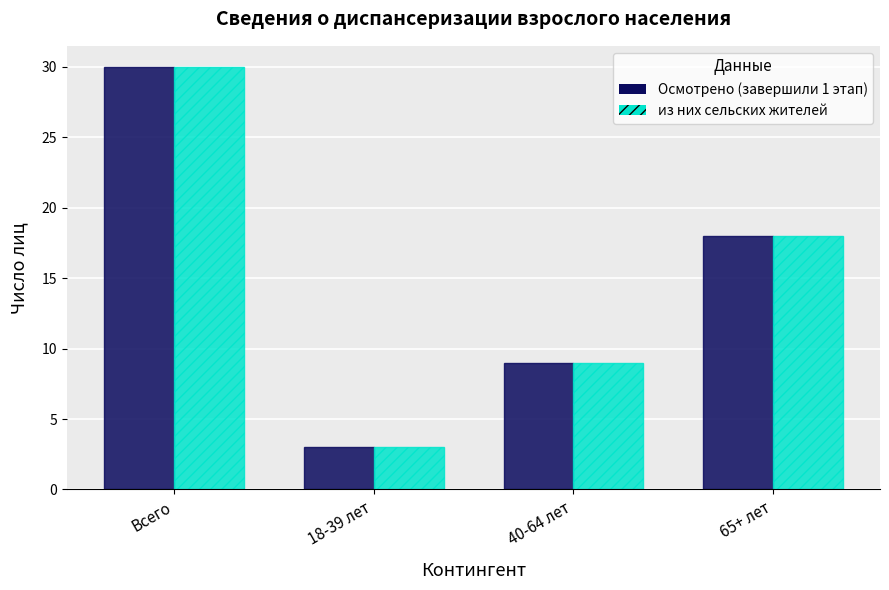

List the labels in order of Осмотрено (завершили 1 этап) value, smallest first.

18-39 лет, 40-64 лет, 65+ лет, Всего